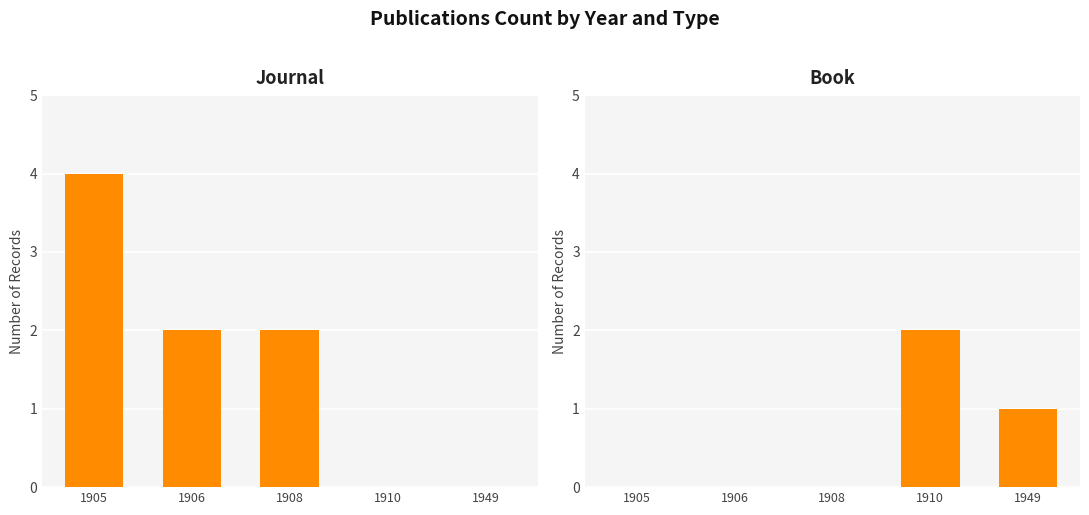

How many series are shown in this chart?

2